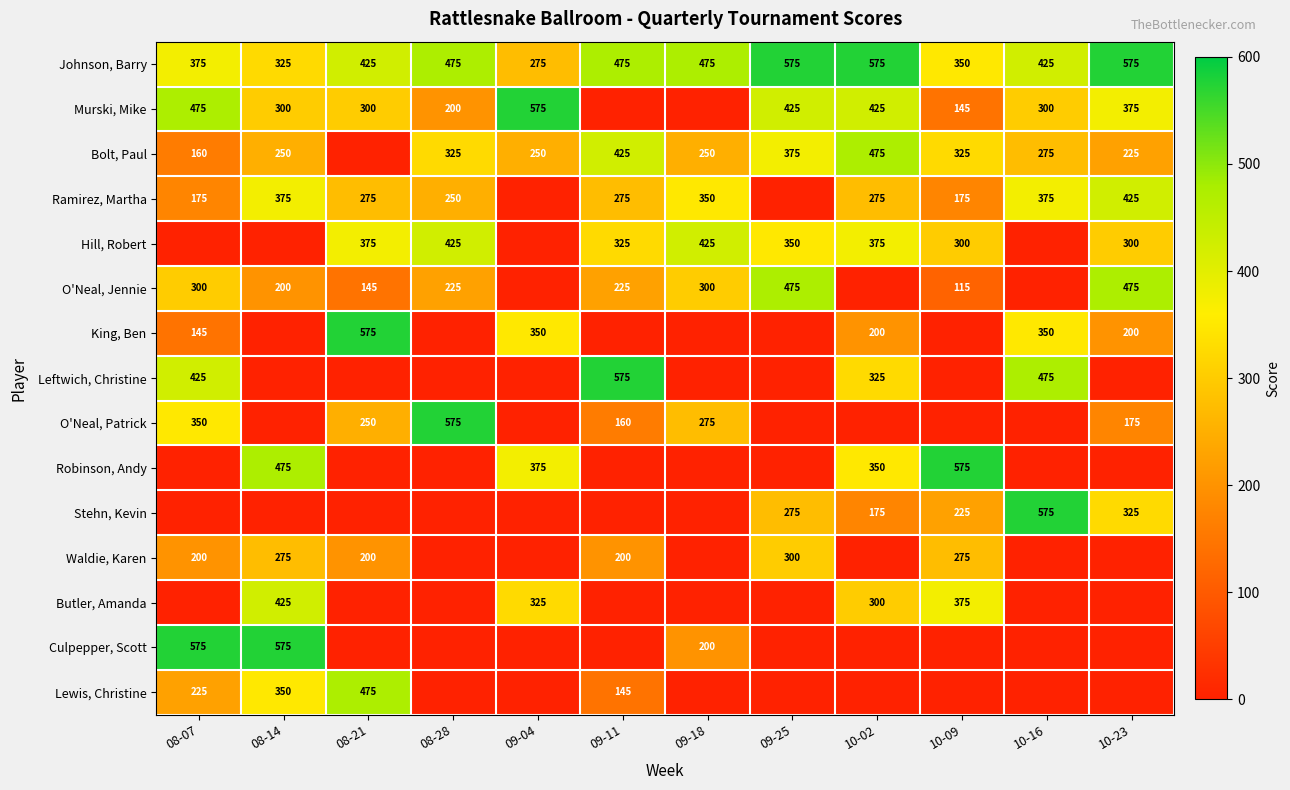

Is it true that Johnson, Barry equals 950 at 10-02?

False